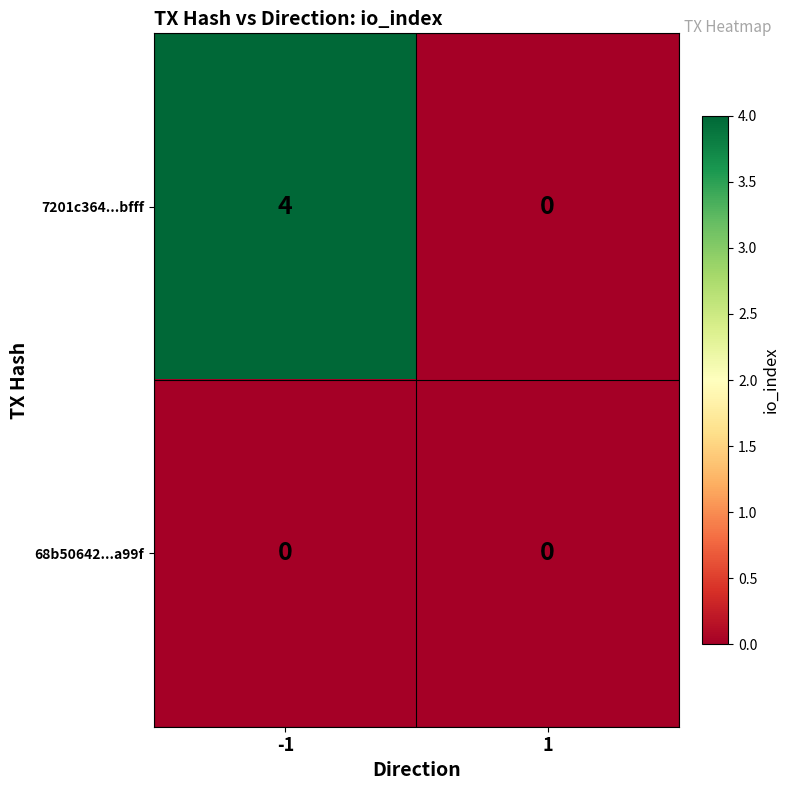

True or false: 7201c364...bfff has a value of 0 at 1.

True